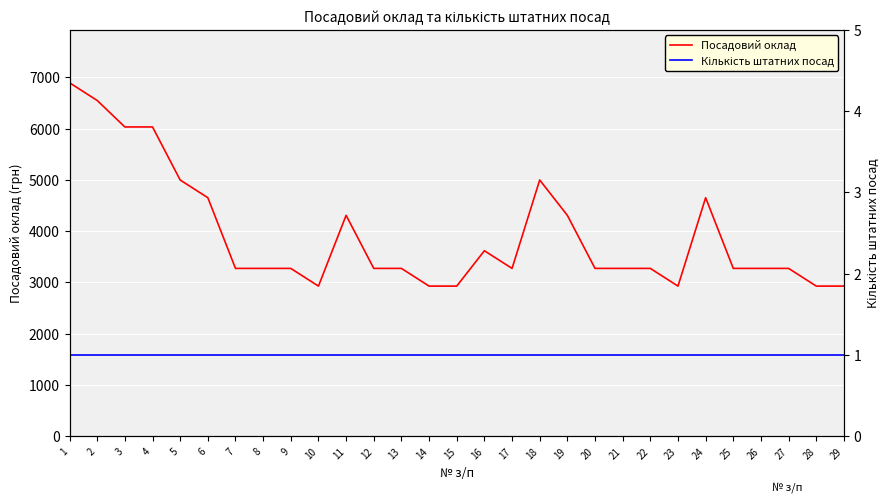

Where is Кількість штатних посад nearest to the value 1?

1